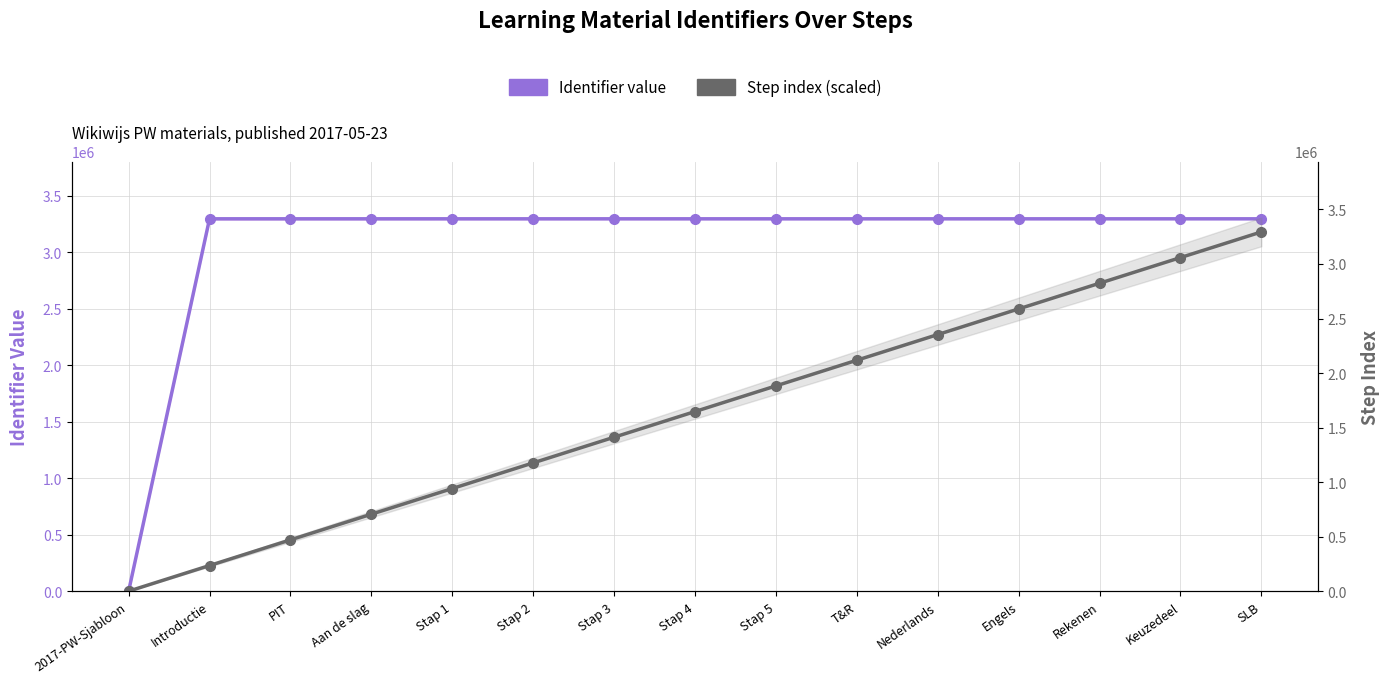

Which series has the largest total across all categories?

Identifier value